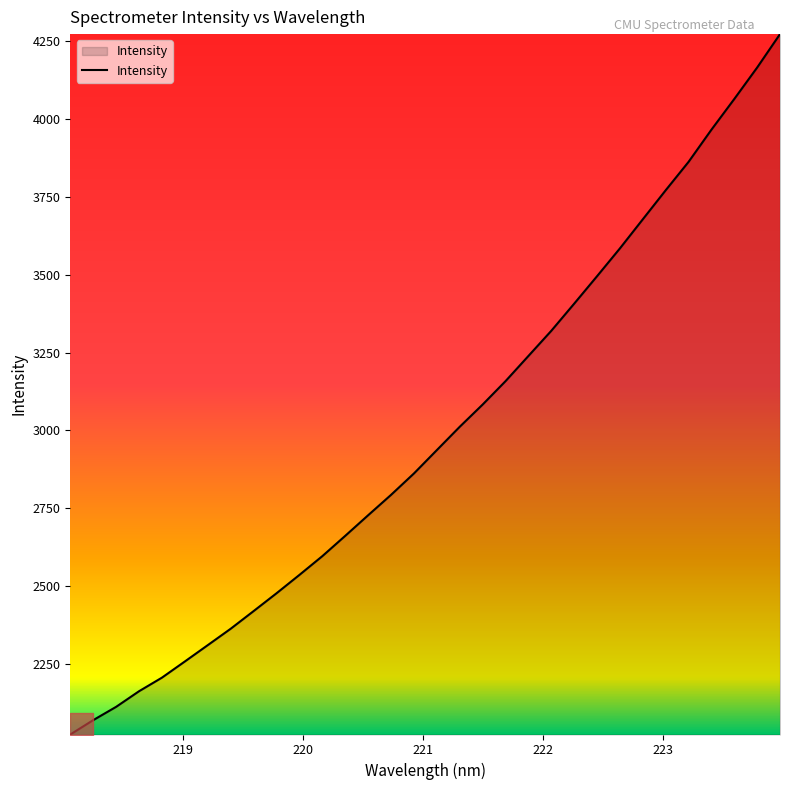

What is the difference between the maximum and minimum values?

2246.1